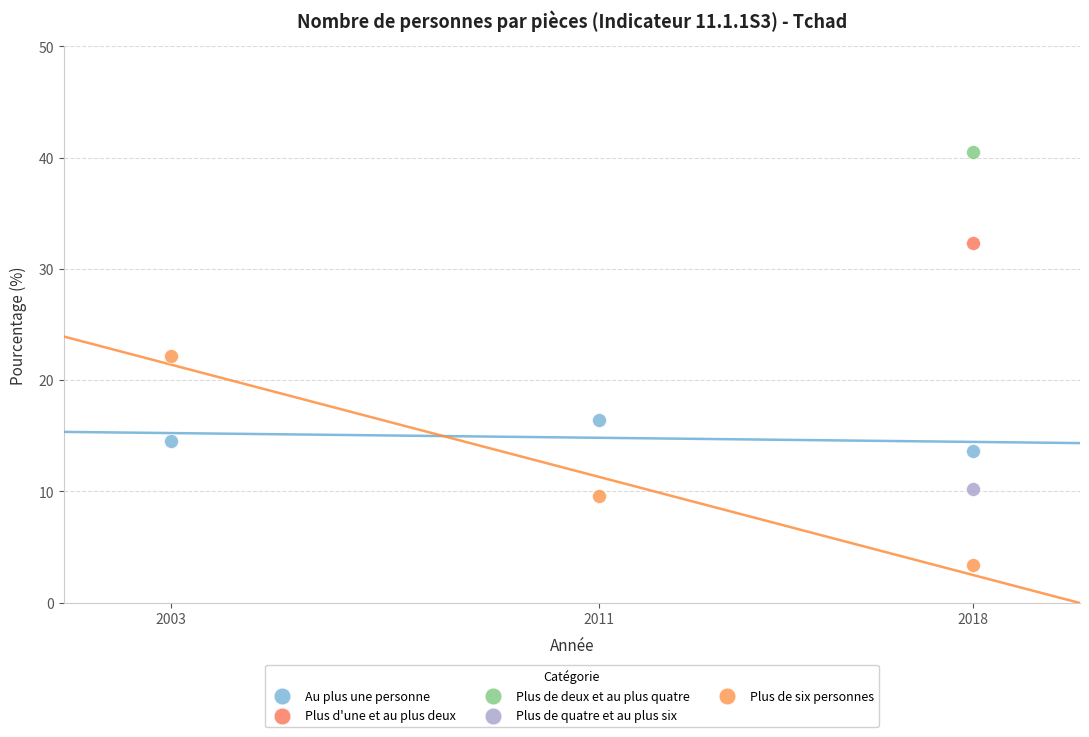

Which series reaches the minimum Y coordinate?

Plus de six personnes